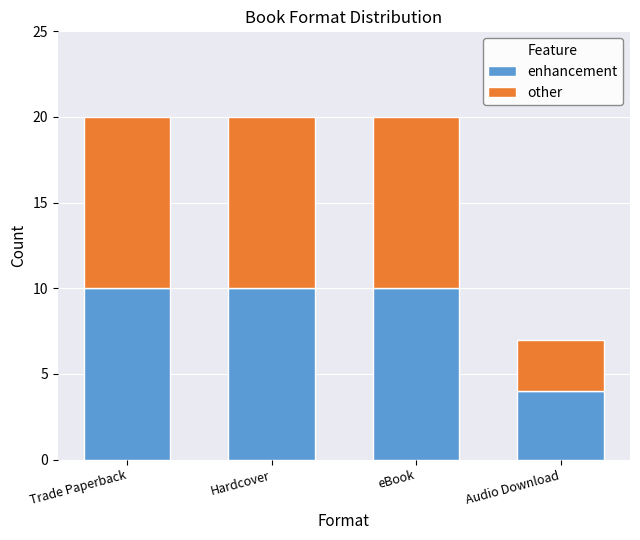

What is the total value across all series at Audio Download?

7